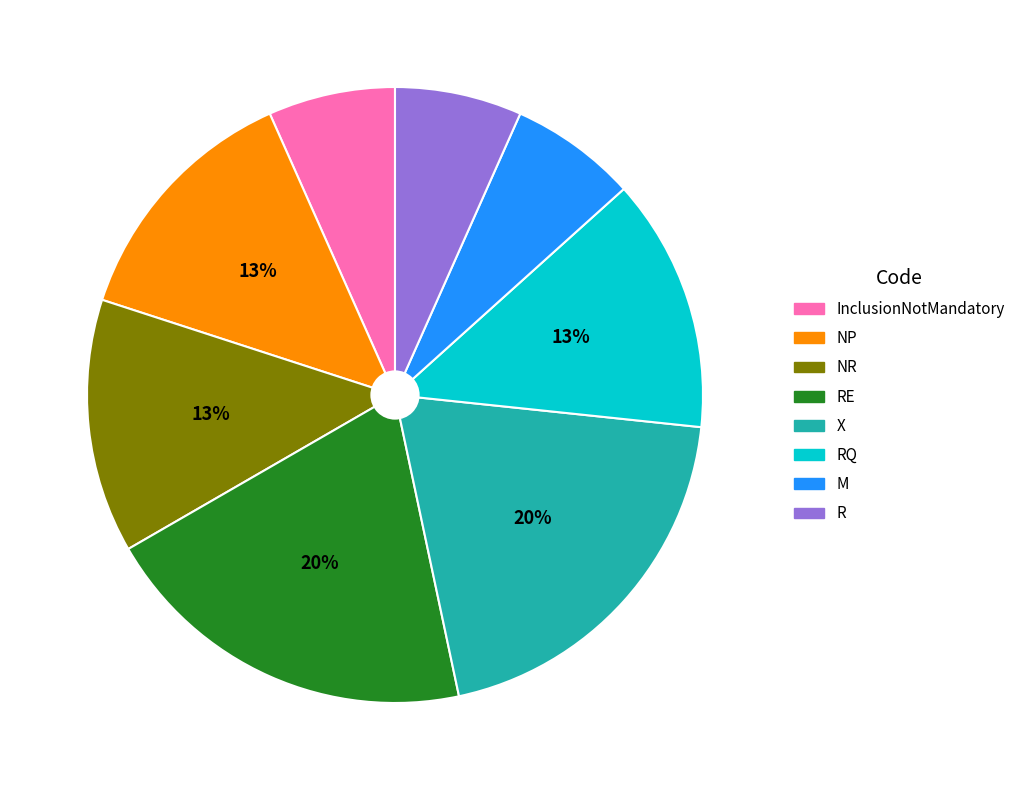

To the nearest percent, what is the difference between the largest and smallest slice percentages?

13%